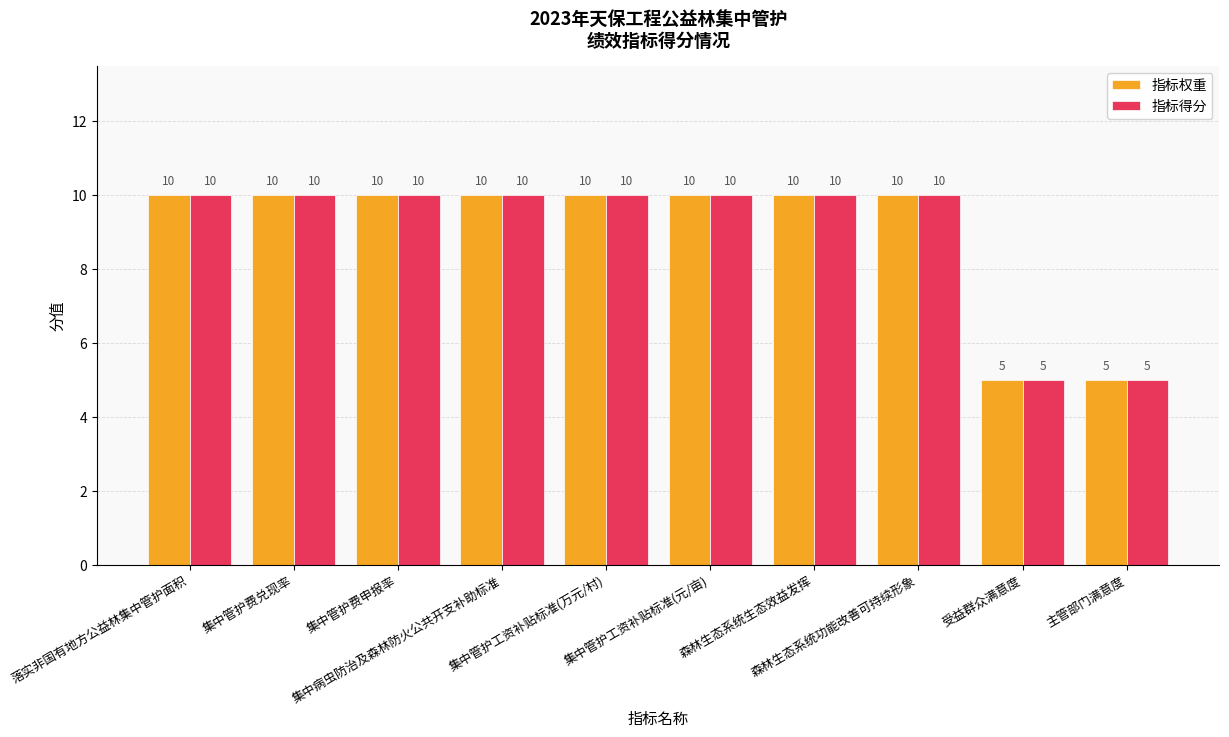

How many bars are there in total?

20